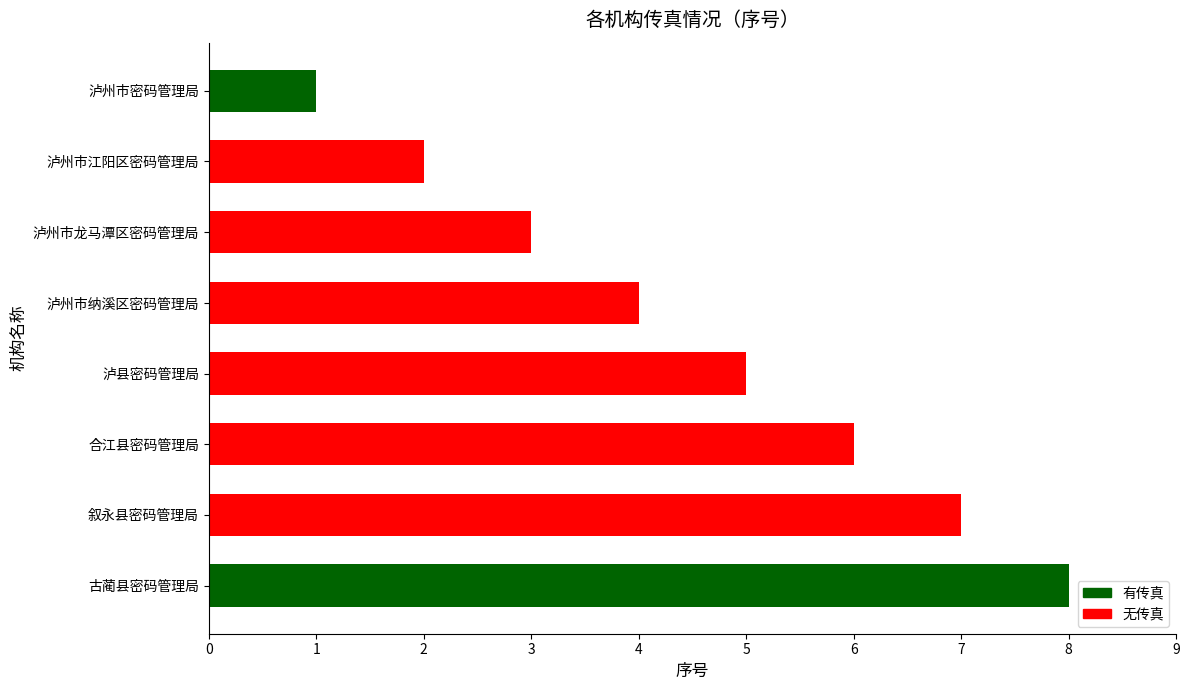

Rank the categories by value from highest to lowest.

古蔺县密码管理局, 叙永县密码管理局, 合江县密码管理局, 泸县密码管理局, 泸州市纳溪区密码管理局, 泸州市龙马潭区密码管理局, 泸州市江阳区密码管理局, 泸州市密码管理局